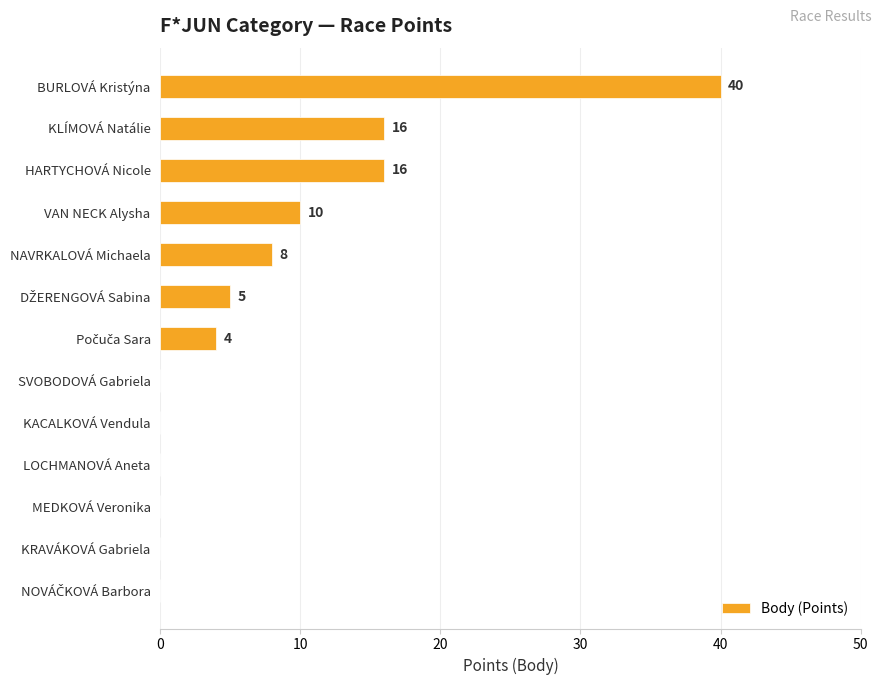

What is the approximate value at KLÍMOVÁ Natálie, to the nearest 5?

15